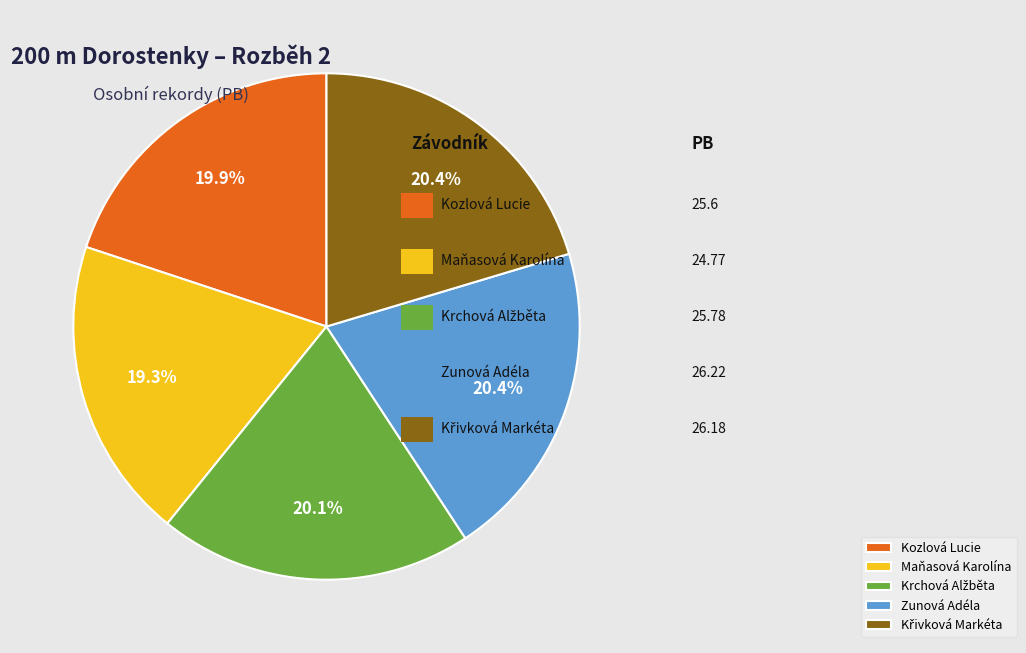

To the nearest percent, what portion does Maňasová Karolína represent?

19%